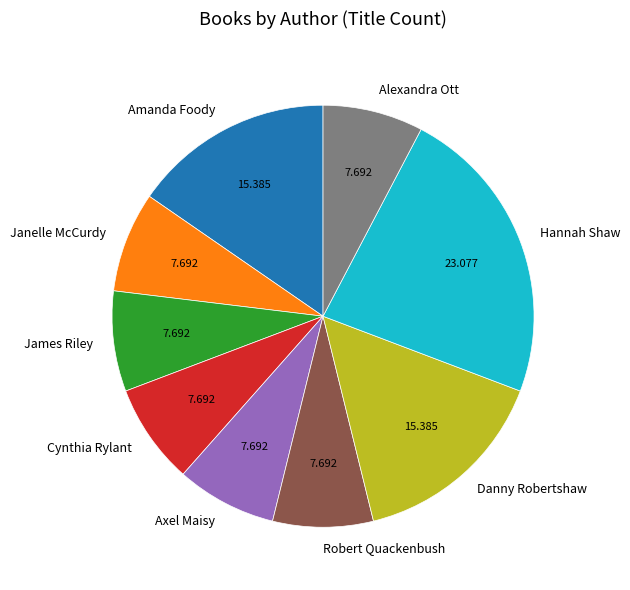

Which has a higher value, James Riley or Danny Robertshaw?

Danny Robertshaw